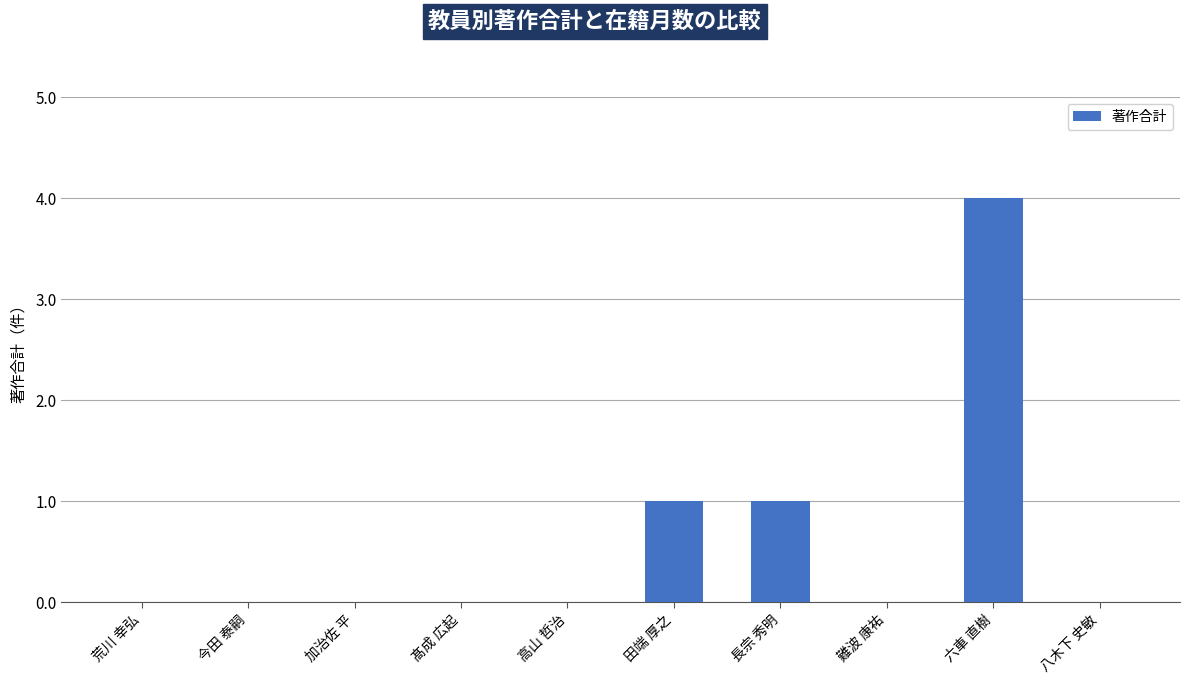

At which category does the chart reach its peak across all series?

六車 直樹